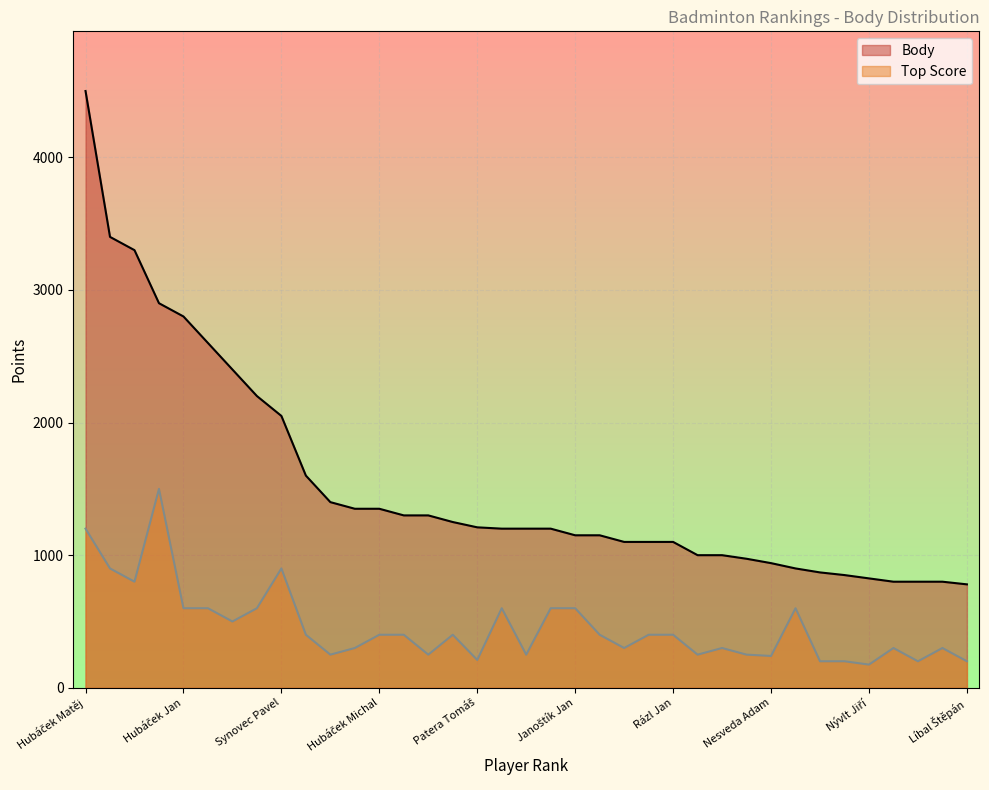

What is the total value across all series at Janoštík Jan?

1750